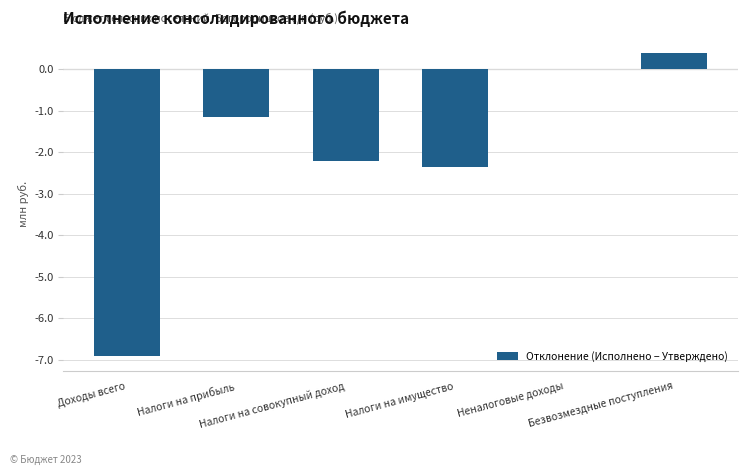

What is the maximum value shown in the chart?

0.4